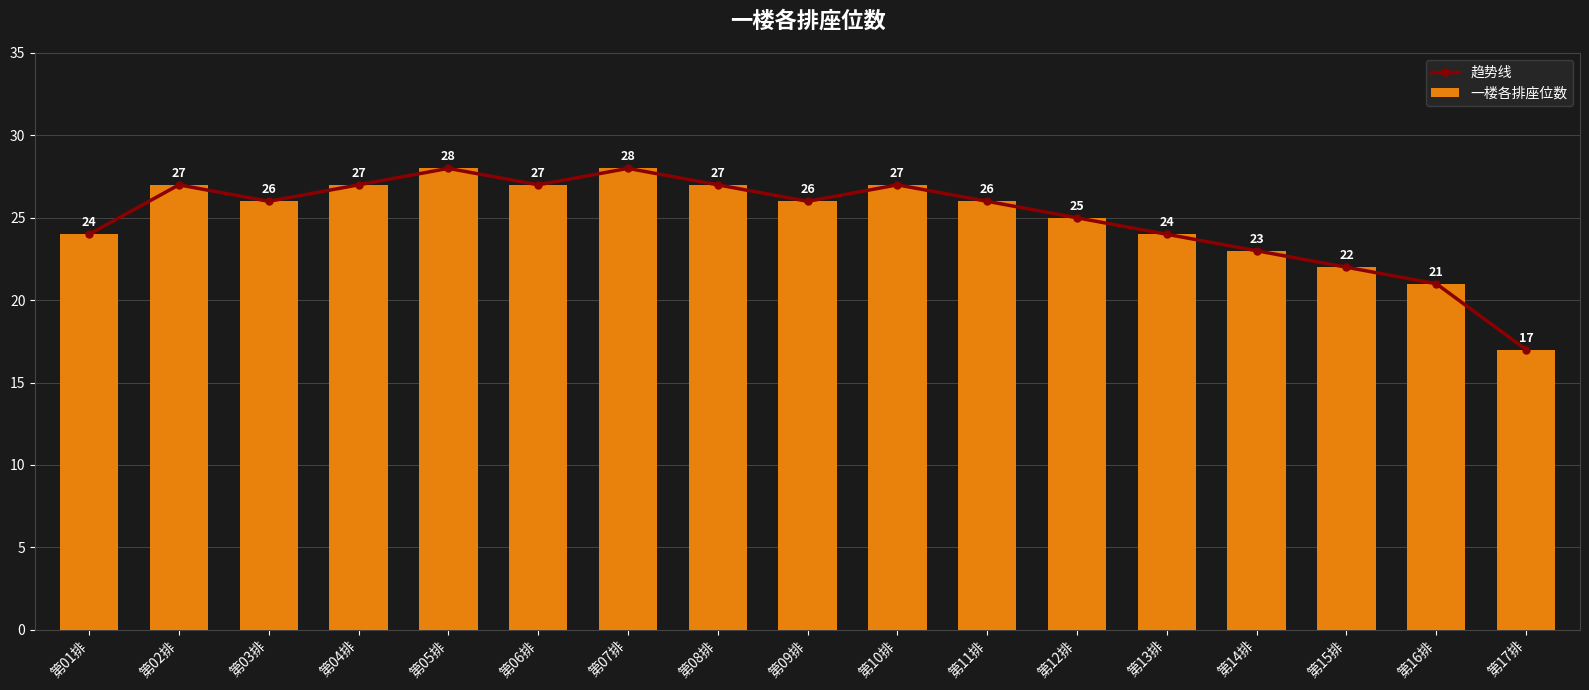

What is the difference between the 趋势线 values at 第06排 and 第15排?

5